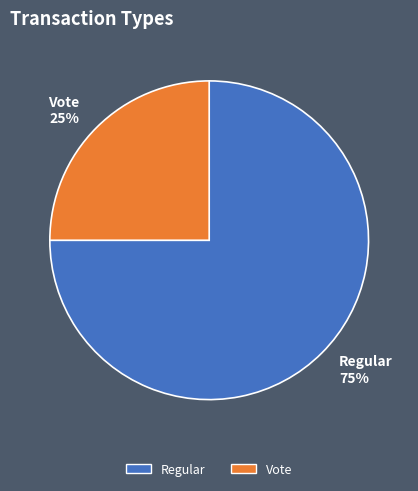

Which category has the biggest portion of the pie?

Regular